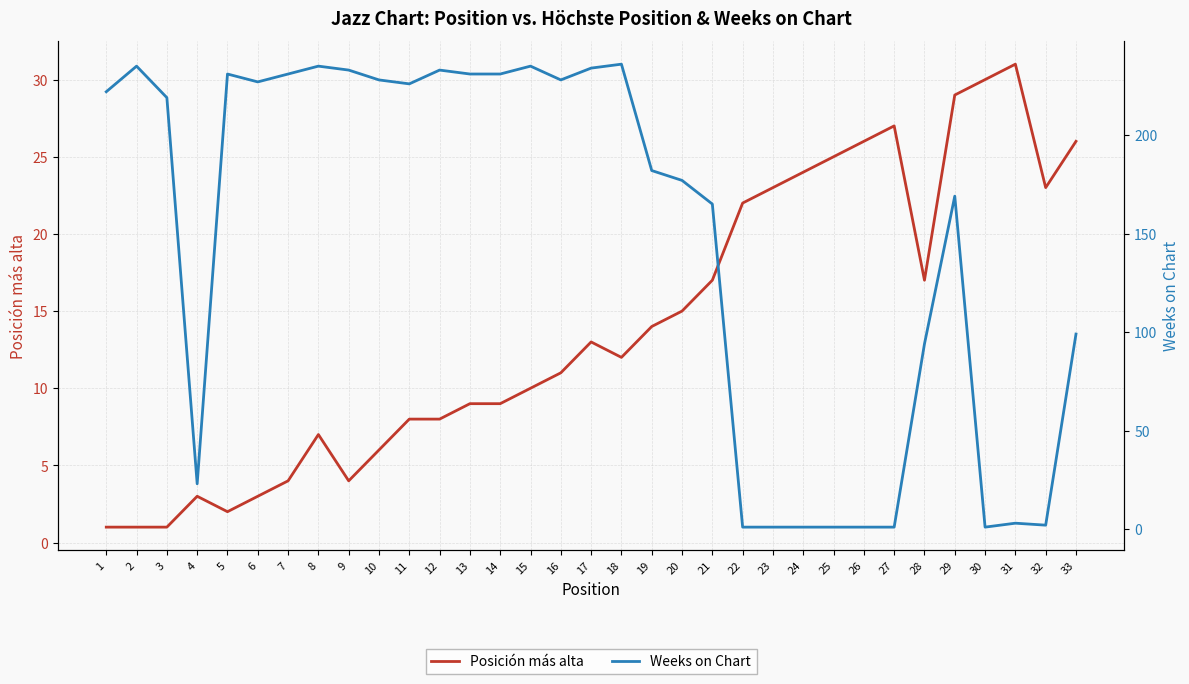

Is it true that Weeks on Chart equals 235 at 15?

True